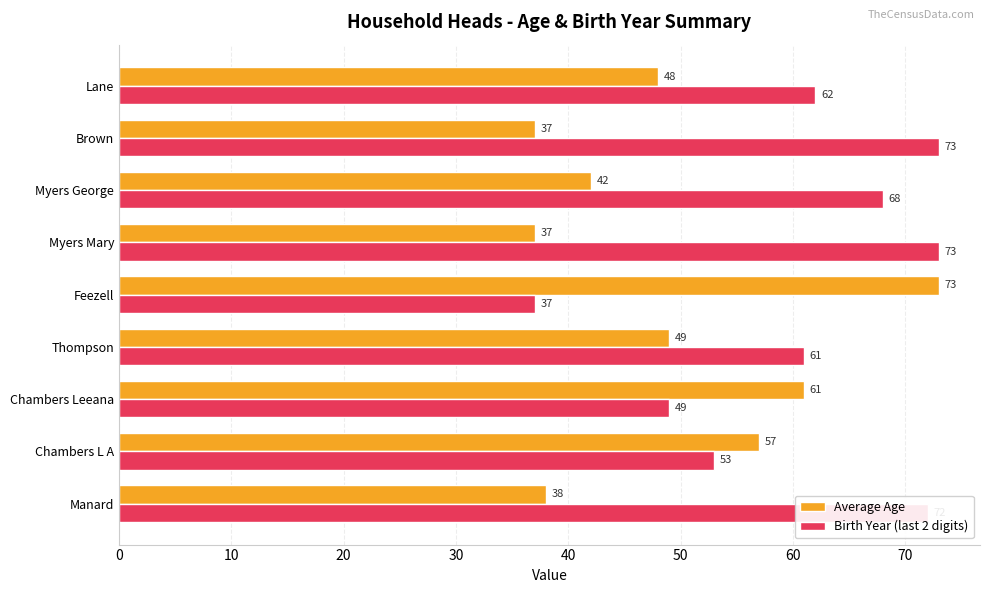

What is the spread (max minus min) of values at Chambers Leeana?

12